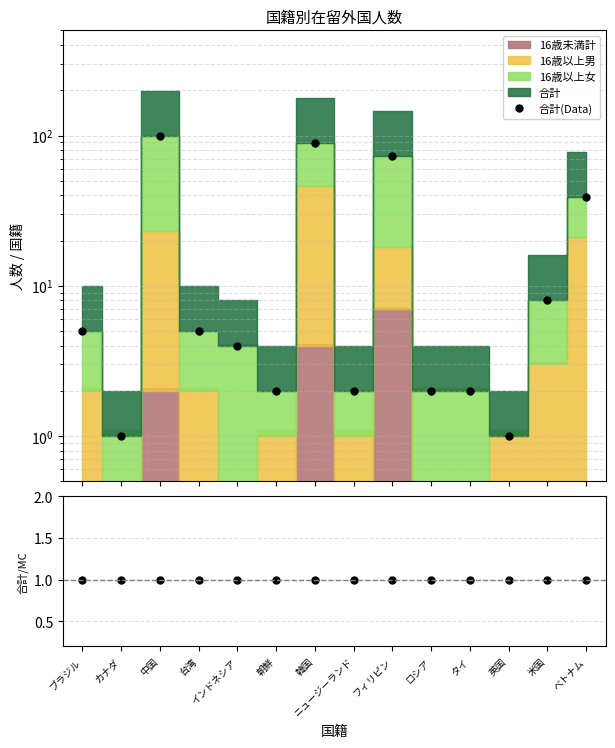

True or false: 合計/MC has more than 2 interior local peaks.

False